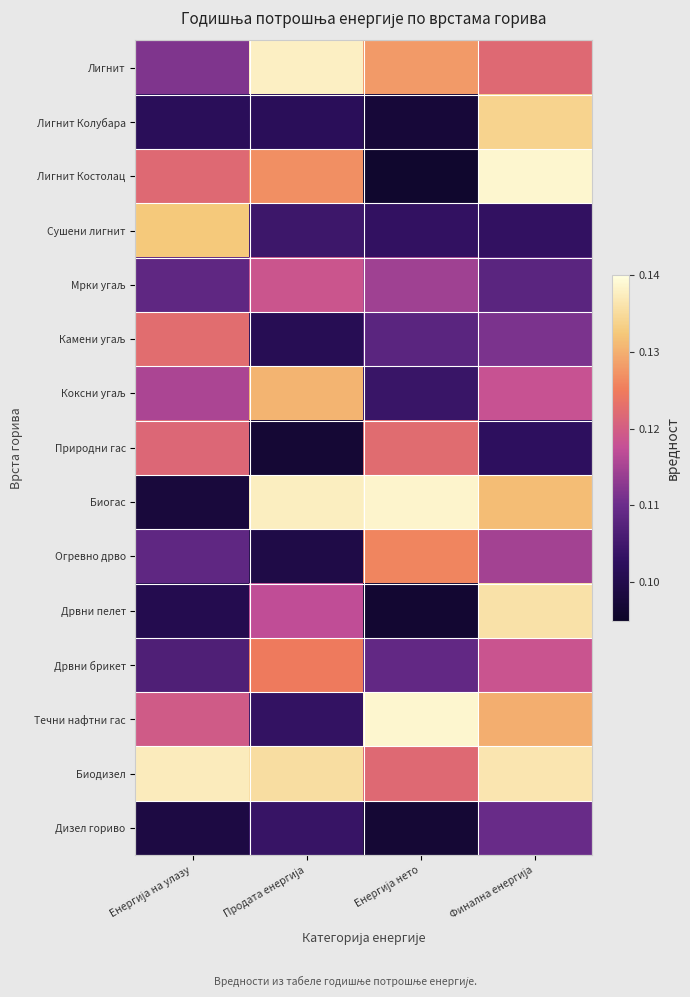

Which category has the highest value across all series?

Финална енергија